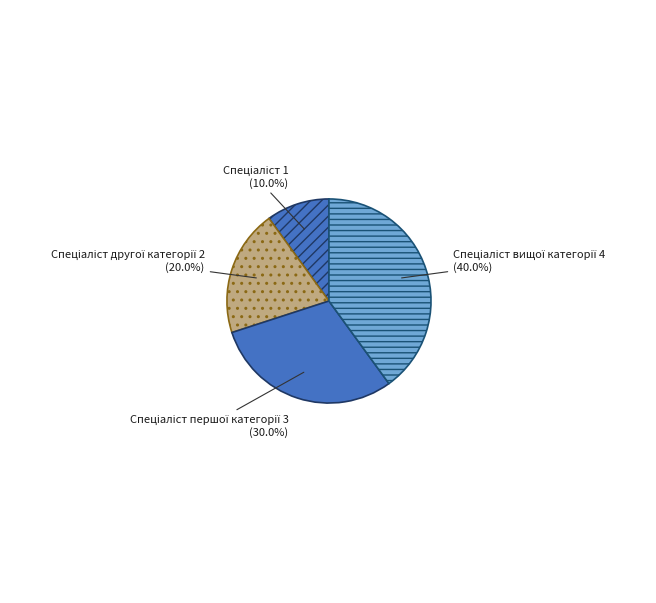

Is there a majority slice in this chart?

No